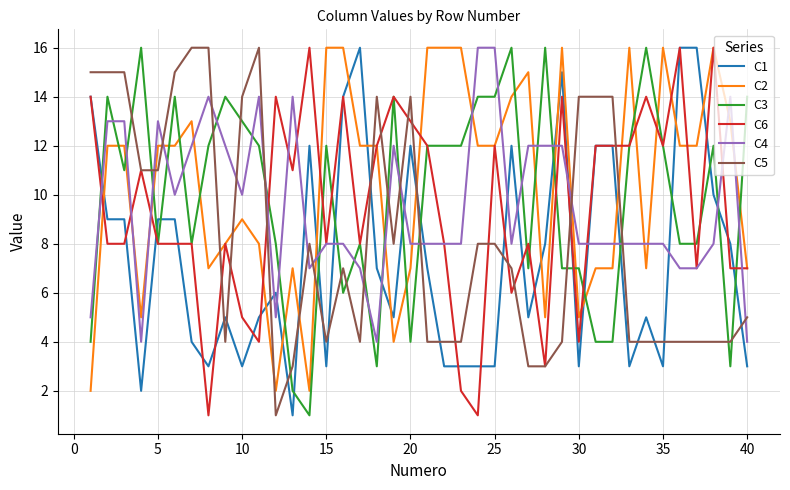

What is the greatest value displayed?

16